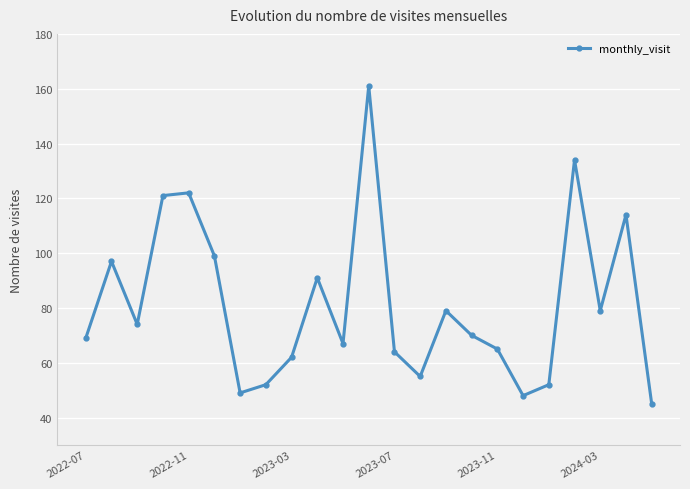

What is the average value?

81